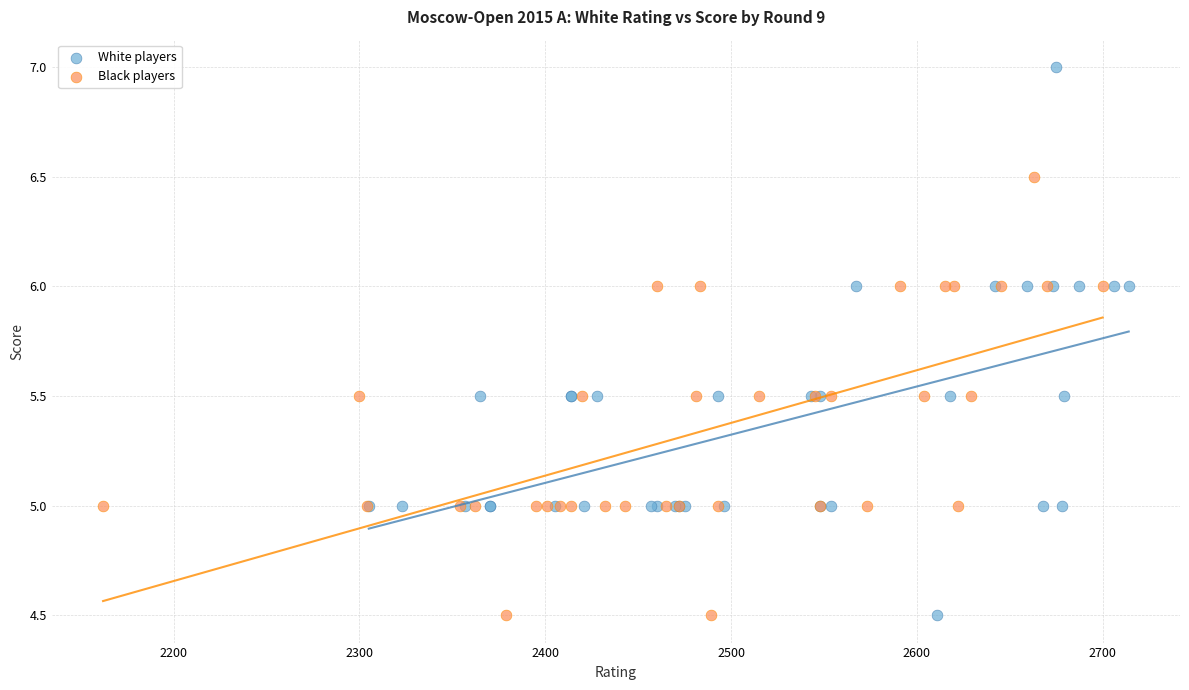

Which series has the widest spread of Y values?

White players